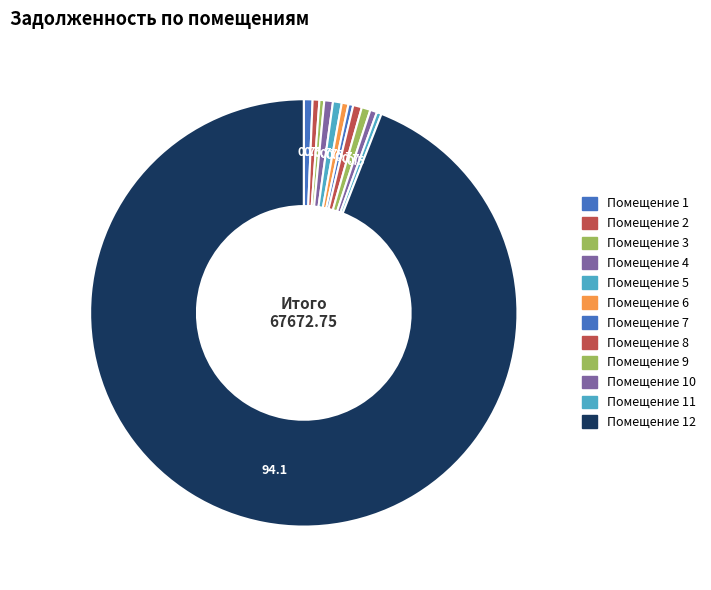

How many segments does this pie chart have?

12